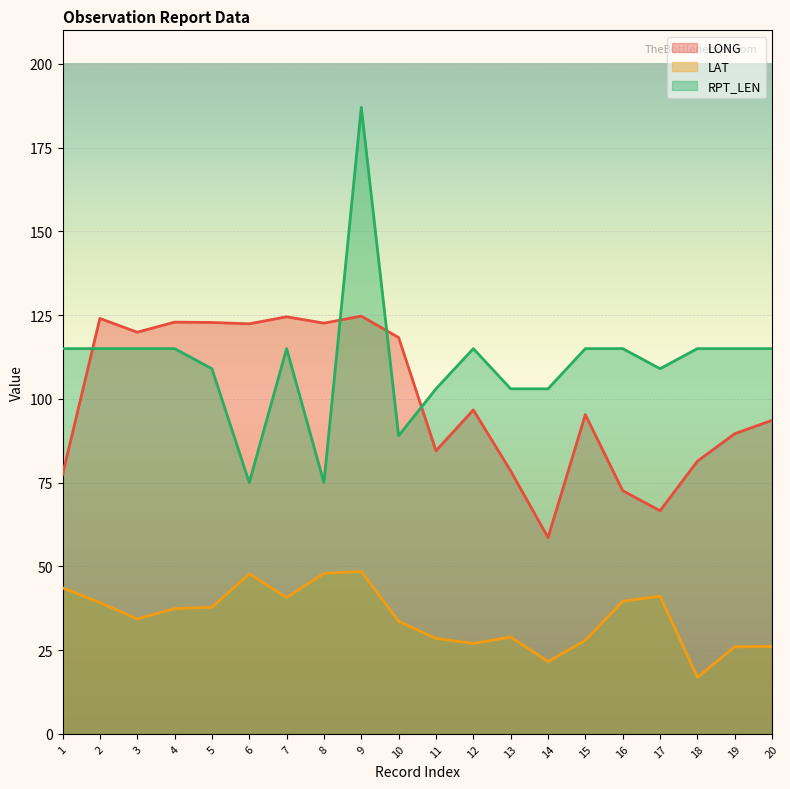

True or false: RPT_LEN and LAT intersect in this chart.

False